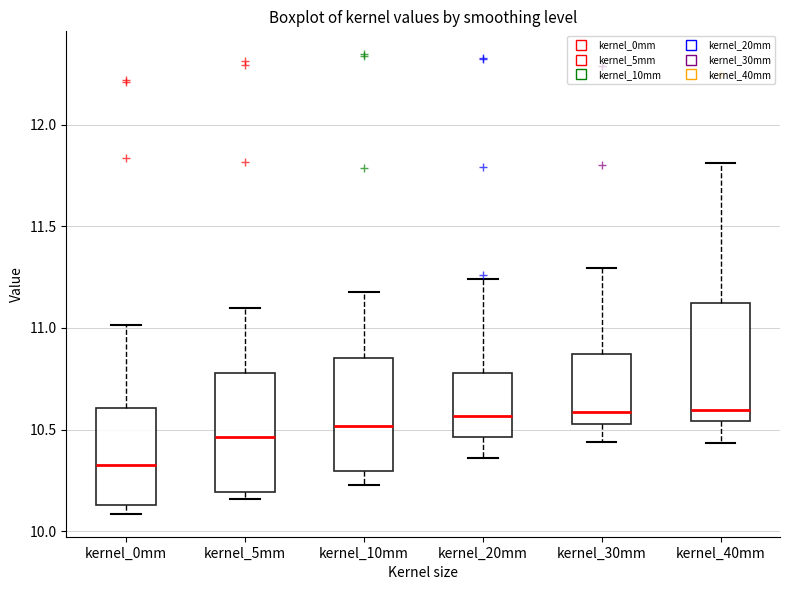

Reading left to right, transcribe this box plot: for each box, give where its median line is, the range the box spans, and where its two whiskers end, as read against the y-axis. The values are not printed on the chart, so give them approximately, as read against the axis.

kernel_0mm: median 10.30, box 10.15 to 10.60, whiskers 10.10 to 11.00
kernel_5mm: median 10.45, box 10.20 to 10.80, whiskers 10.15 to 11.10
kernel_10mm: median 10.50, box 10.30 to 10.85, whiskers 10.25 to 11.20
kernel_20mm: median 10.55, box 10.45 to 10.80, whiskers 10.35 to 11.25
kernel_30mm: median 10.60, box 10.55 to 10.85, whiskers 10.45 to 11.30
kernel_40mm: median 10.60, box 10.55 to 11.10, whiskers 10.45 to 11.80